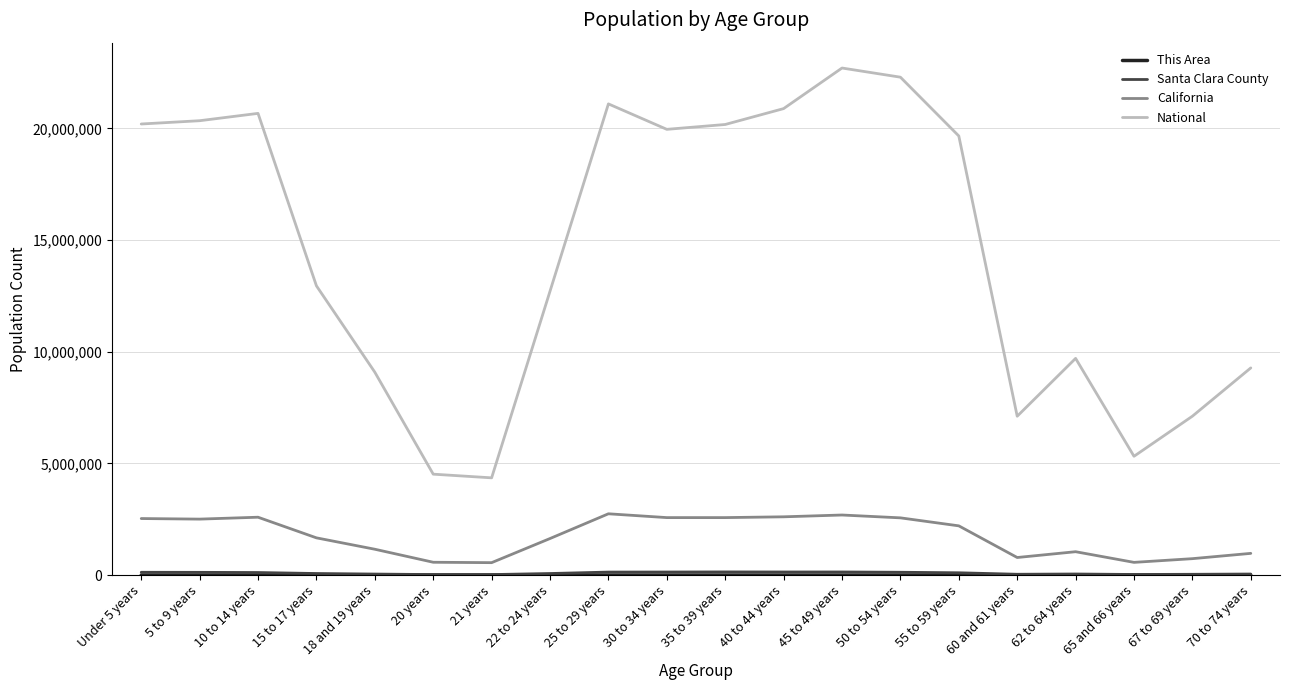

The value of California at 45 to 49 years is 2689819. True or false?

True